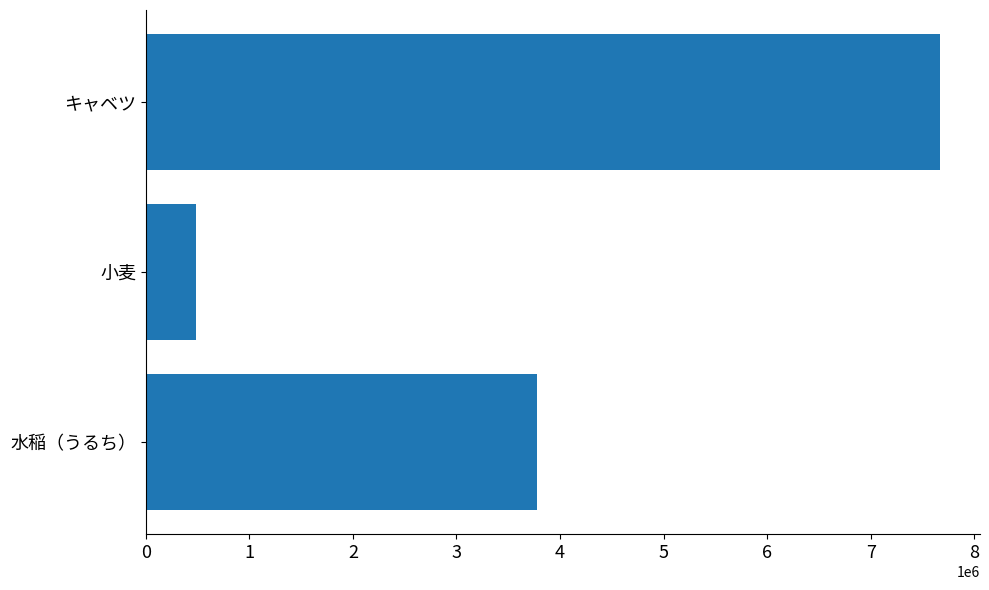

Which category has the lowest value across all series?

小麦